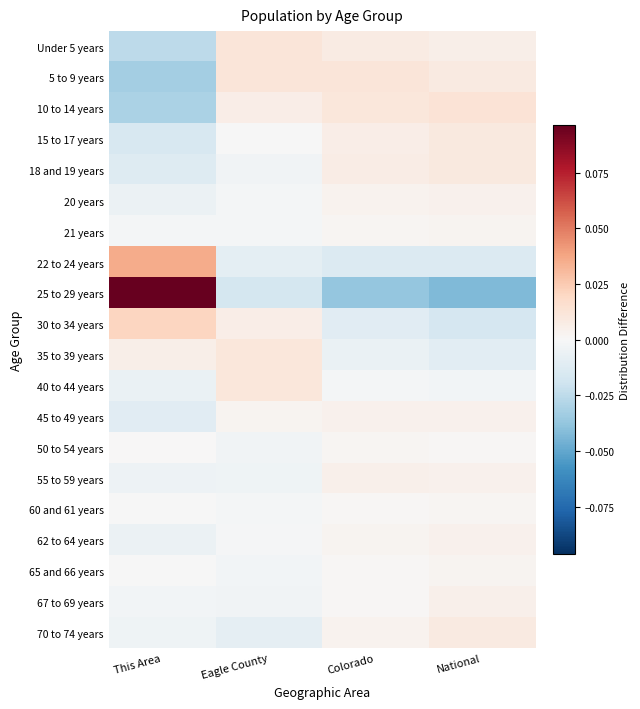

Which series has the largest range (max minus min)?

25 to 29 years